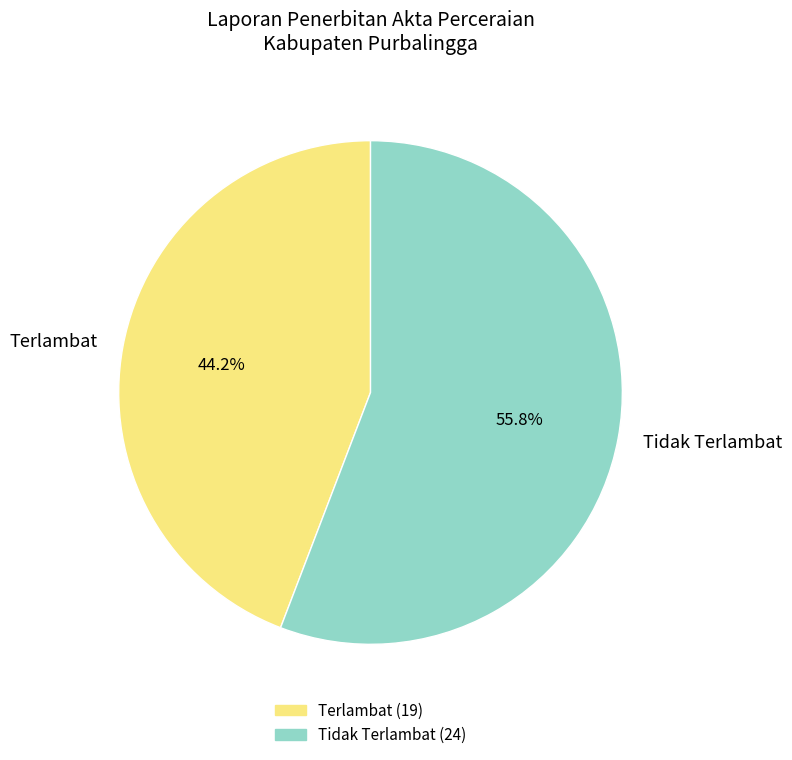

What is the smallest slice in the pie chart?

Terlambat